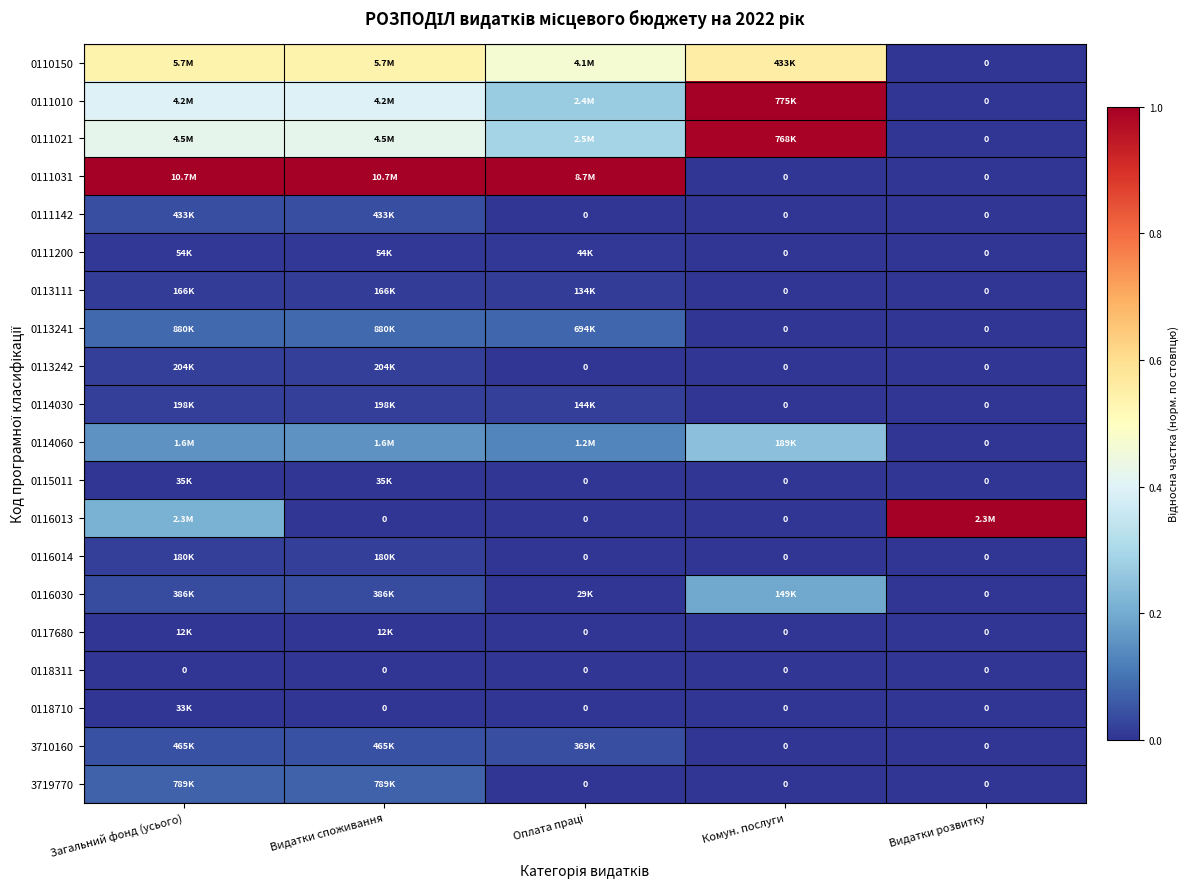

At which category is the sum across all series the highest?

Загальний фонд (усього)